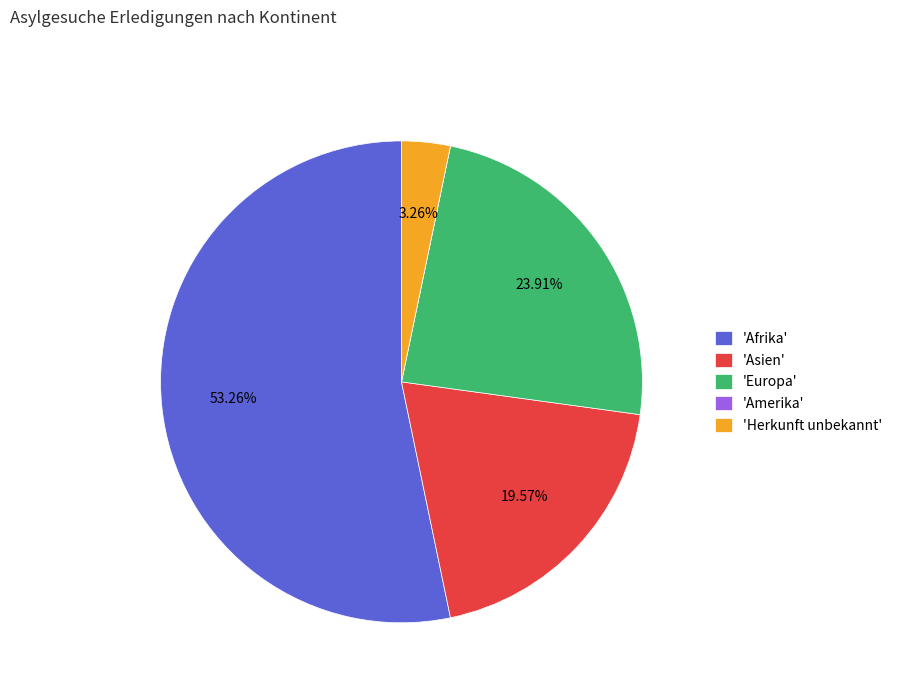

Which slice is the largest?

'Afrika'